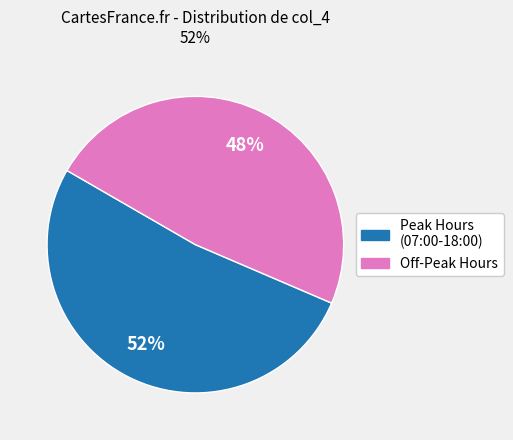

Does any single category account for the majority?

Yes